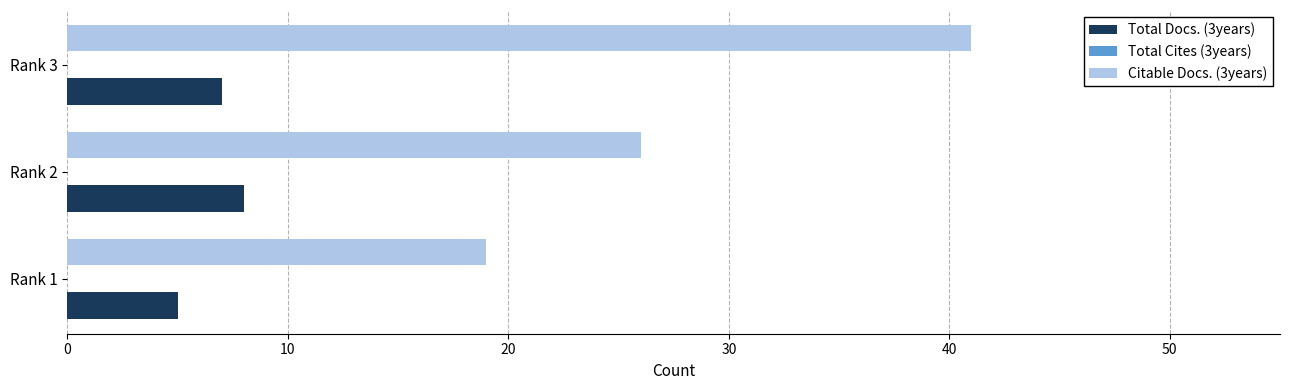

The value of Citable Docs. (3years) at Rank 3 is 26. True or false?

False